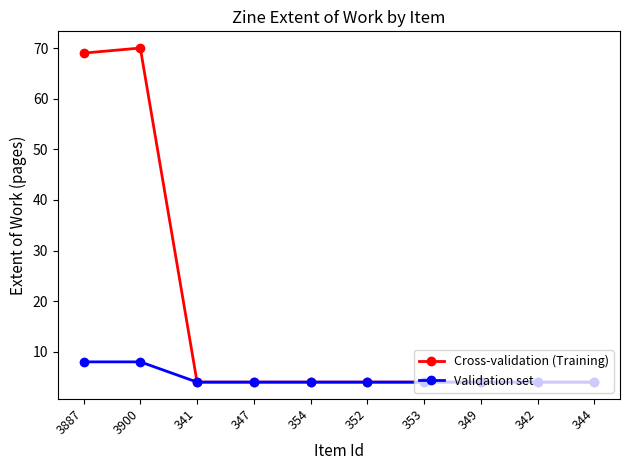

What is the highest value of the Validation set series?

8